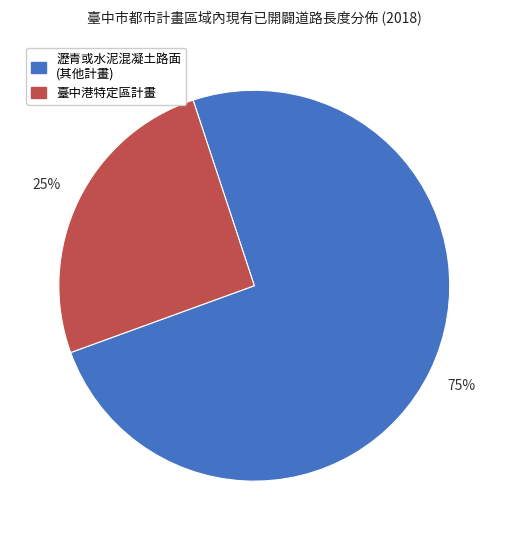

Is the sum of 臺中港特定區計畫 and 瀝青或水泥混凝土路面 (其他計畫) greater than half?

Yes